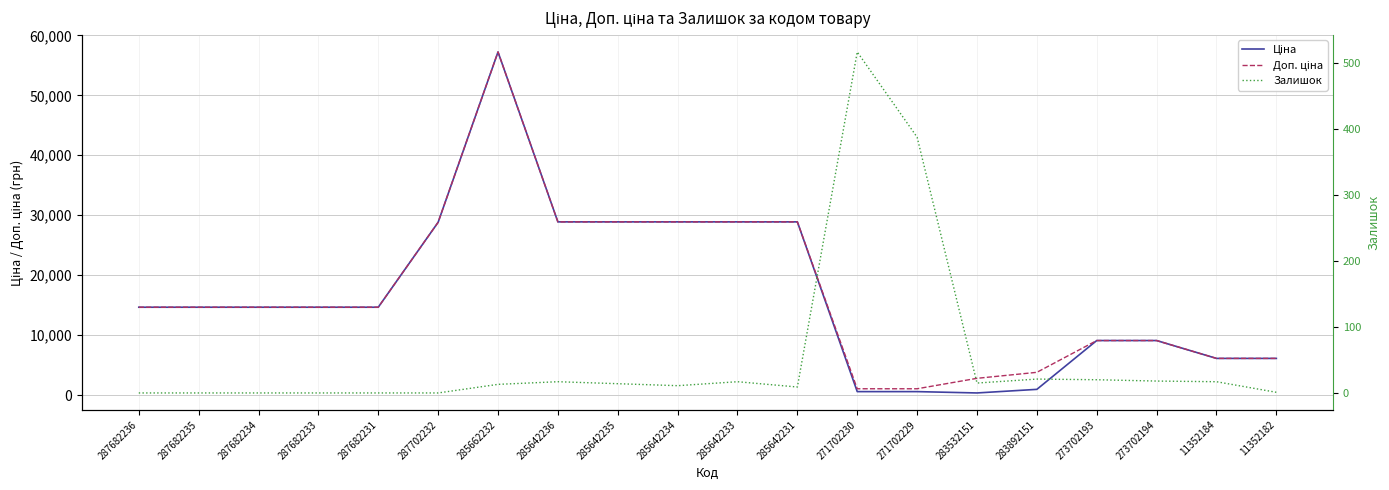

Which has a higher value, 285642236 or 271702230?

285642236